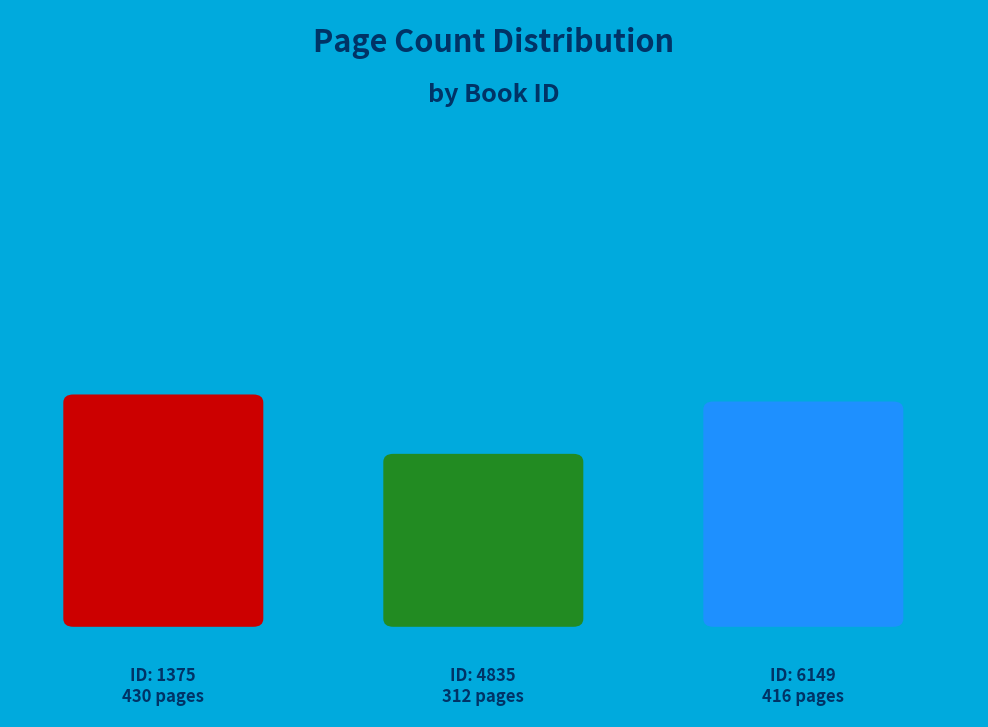

How many slices are in this pie chart?

3